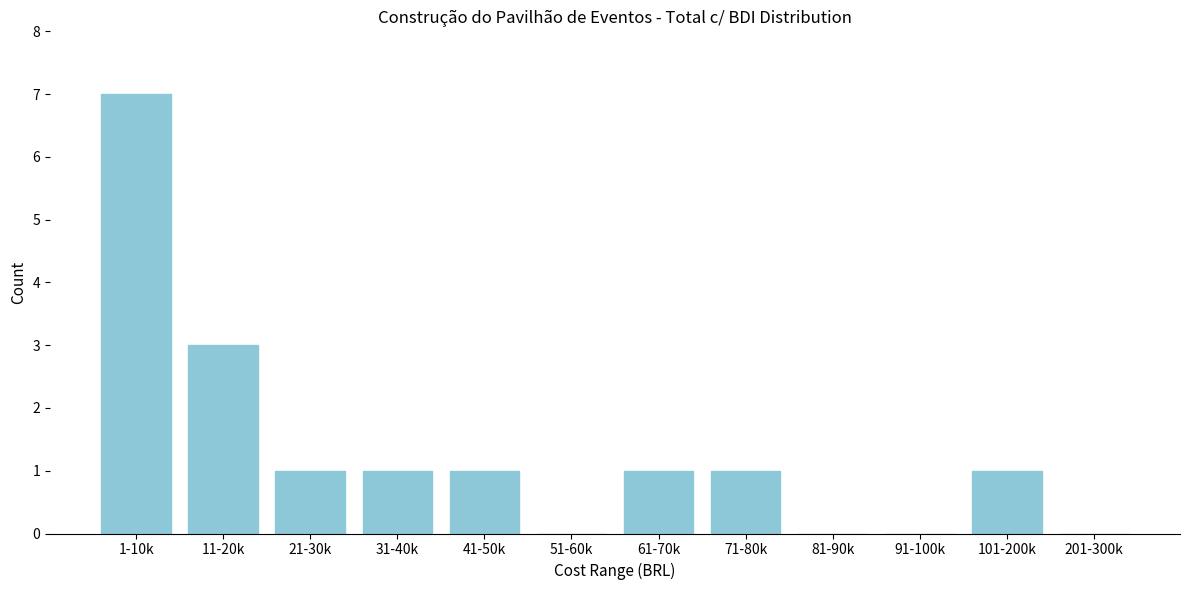

Reading left to right, transcribe all the data shown in this chart.

1-10k=7	11-20k=3	21-30k=1	31-40k=1	41-50k=1	51-60k=0	61-70k=1	71-80k=1	81-90k=0	91-100k=0	101-200k=1	201-300k=0